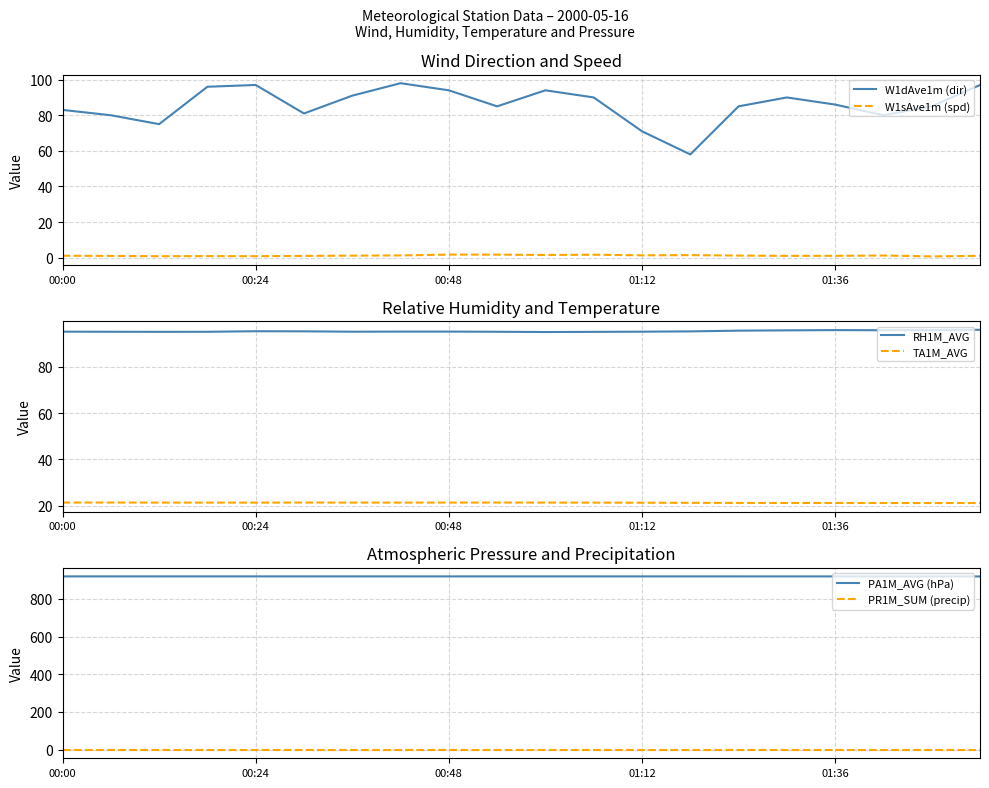

True or false: W1dAve1m (dir) and W1sAve1m (spd) intersect in this chart.

False